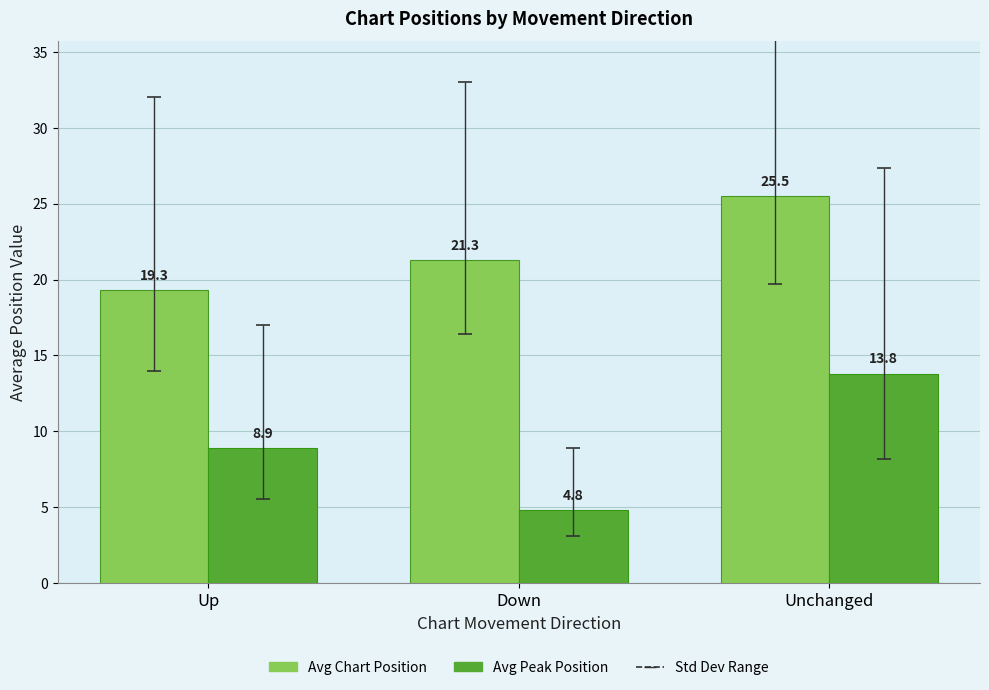

What is the total value across all series at Down?

26.1